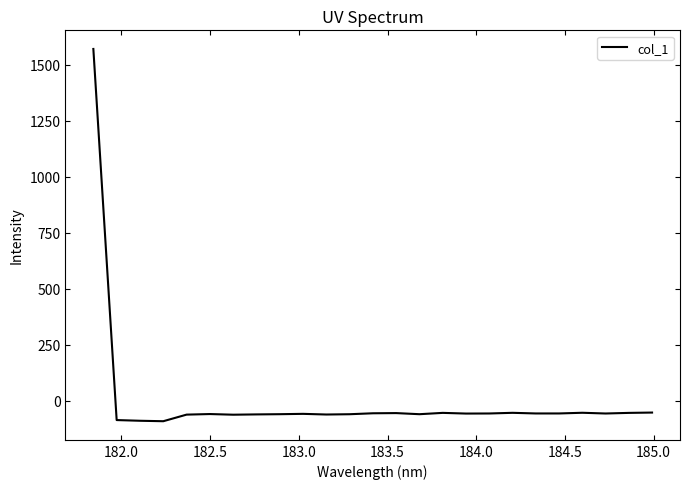

What is the minimum value shown in the chart?

-91.7